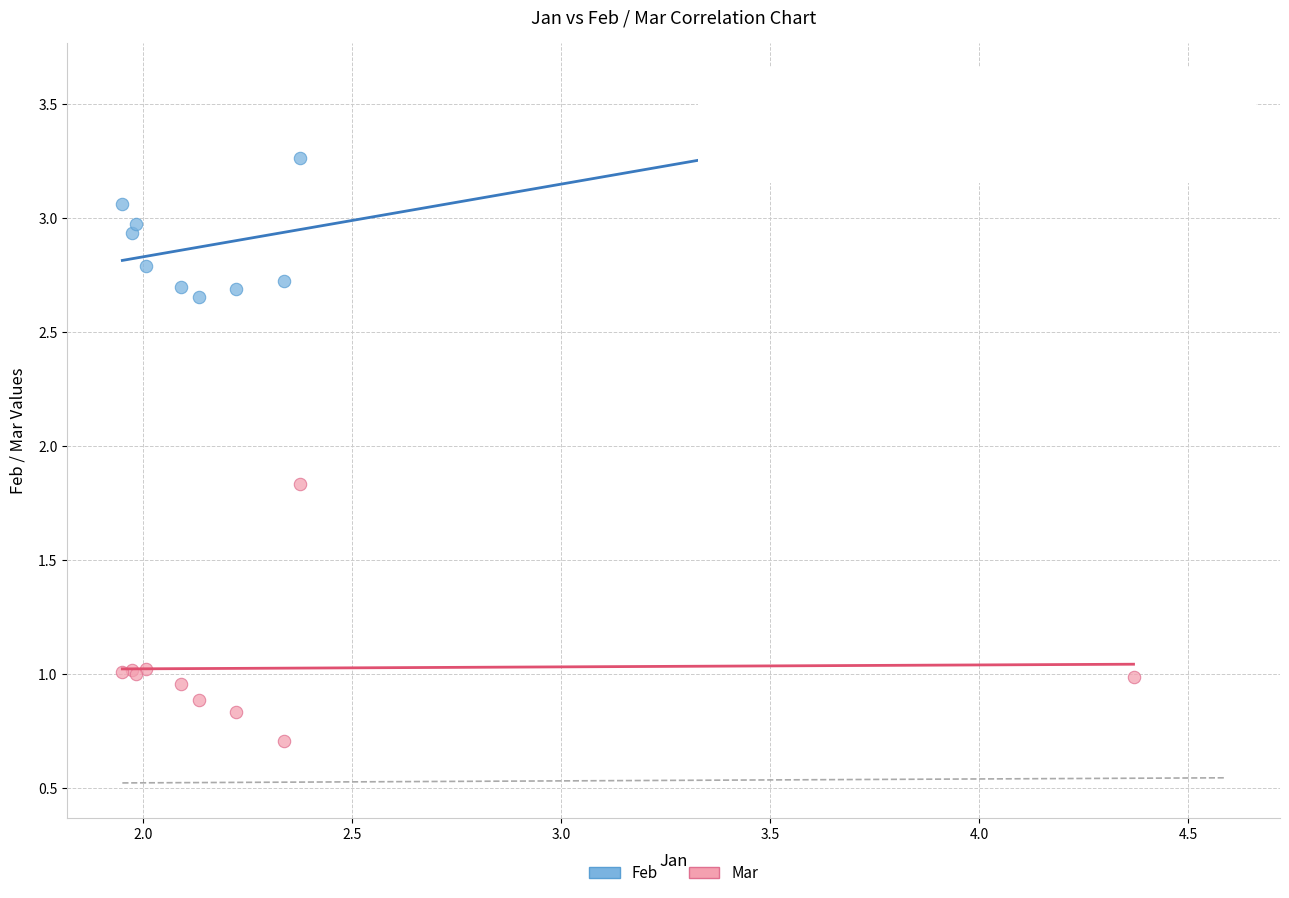

What is the X range (max minus min) for the scatter plot?

2.4